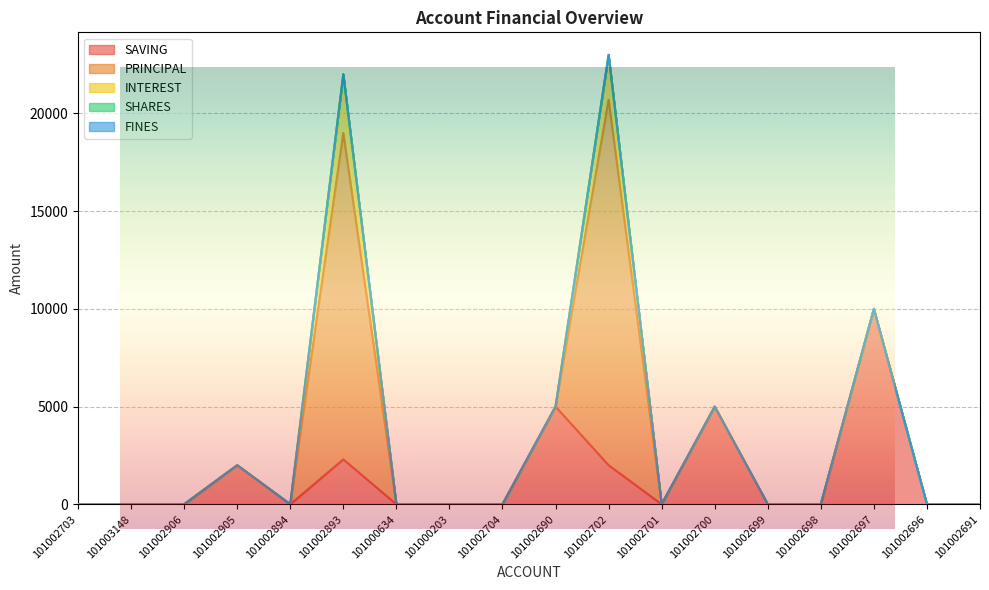

What position from the right is 101002894?

14